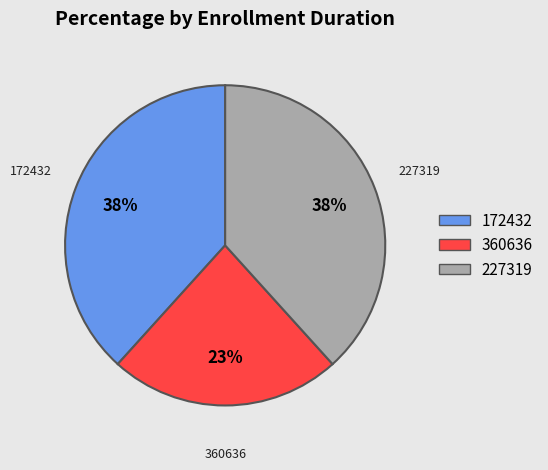

Is the sum of 172432 and 227319 greater than half?

Yes